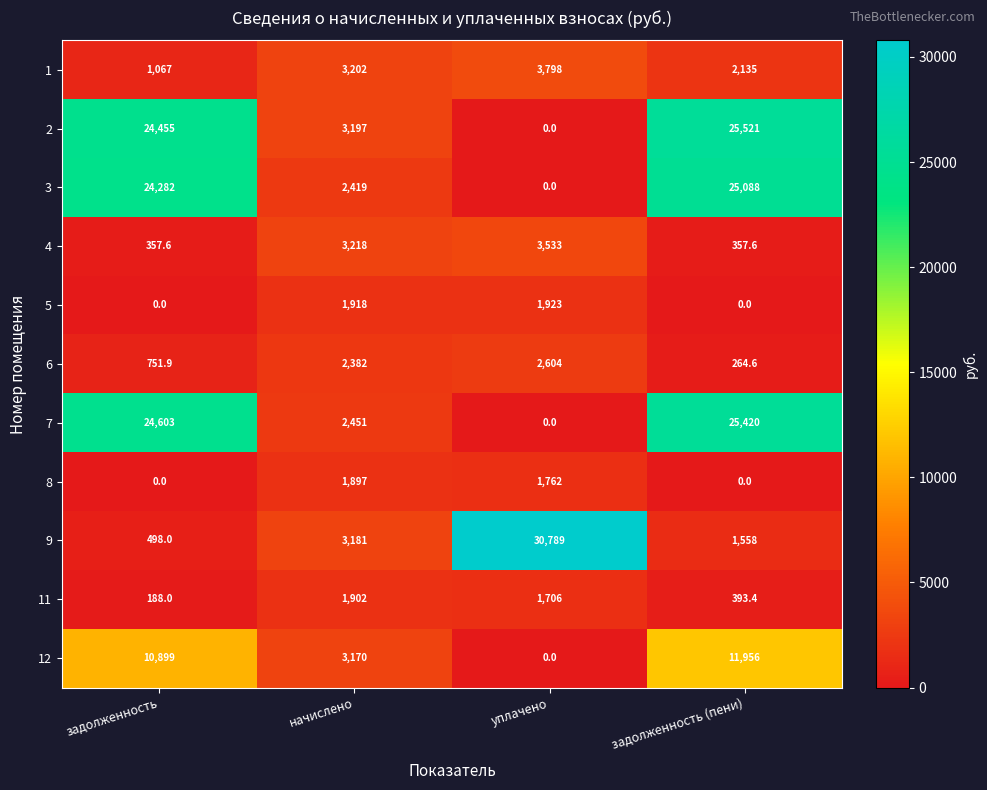

List the labels in order of 2 value, smallest first.

уплачено, начислено, задолженность, задолженность (пени)